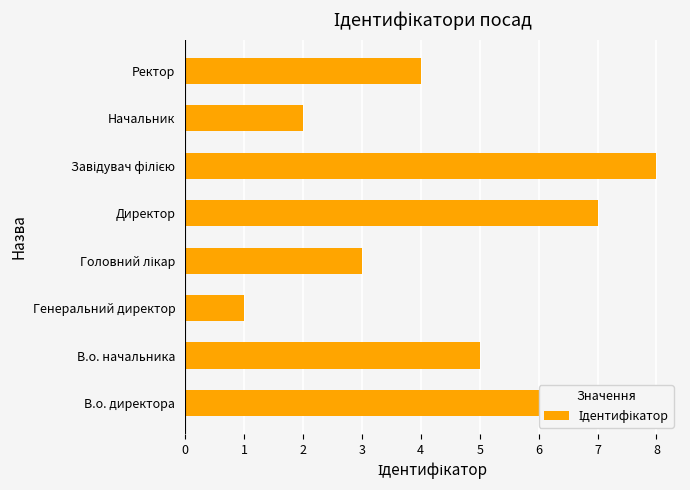

What is the change in value from Генеральний директор to Ректор?

+3